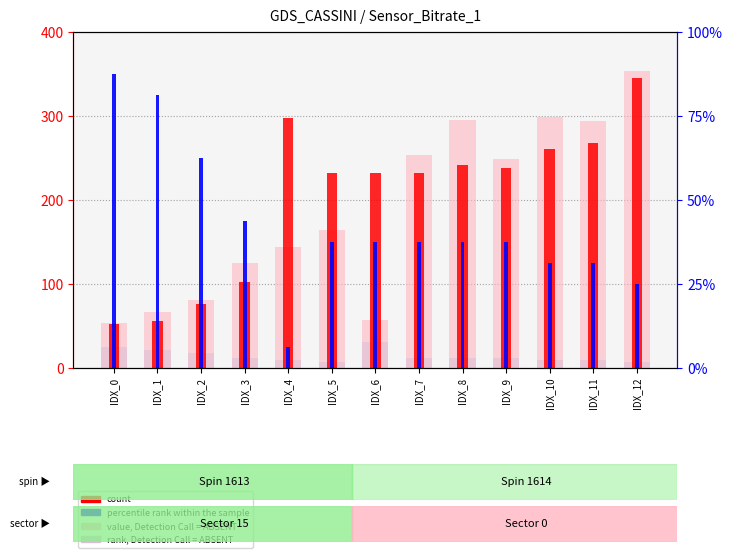

At which label does count first exceed 232?

IDX_4